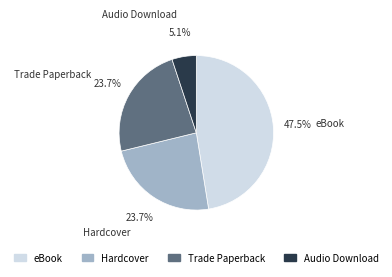

Count the number of slices in the pie.

4